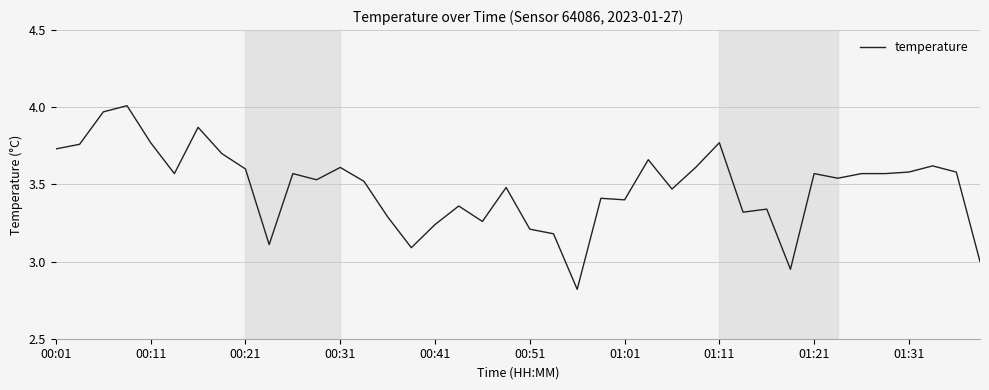

What is the difference between the maximum and minimum values?

1.2